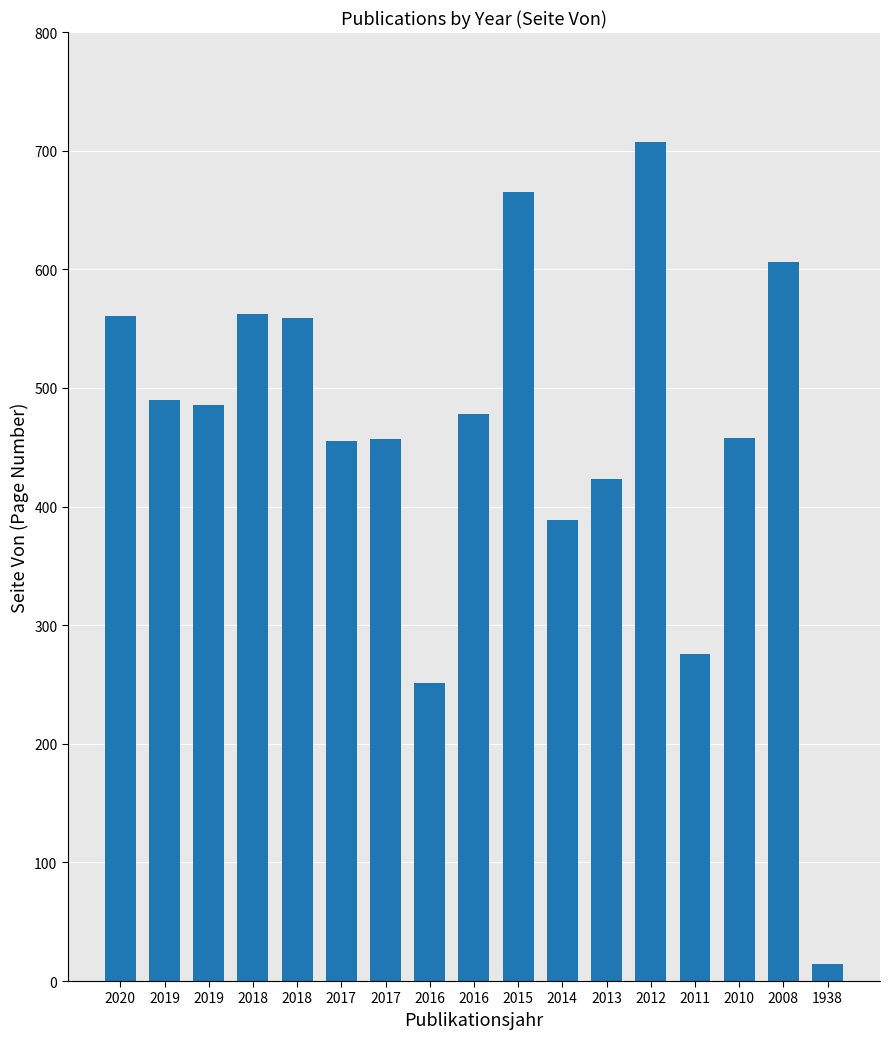

True or false: the data shows 490 at 2019.

True